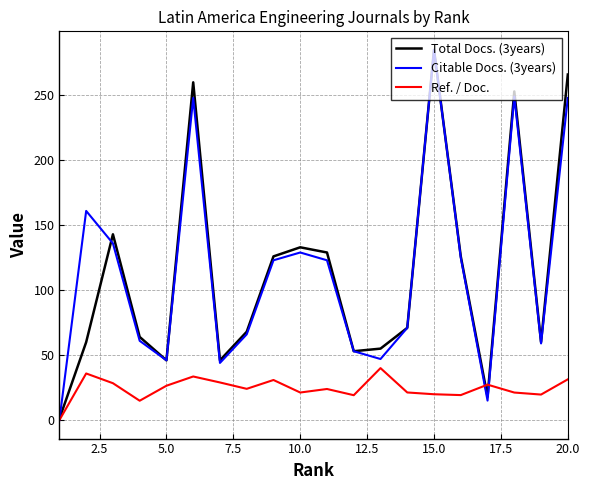

Which series has the widest spread of values?

Citable Docs. (3years)